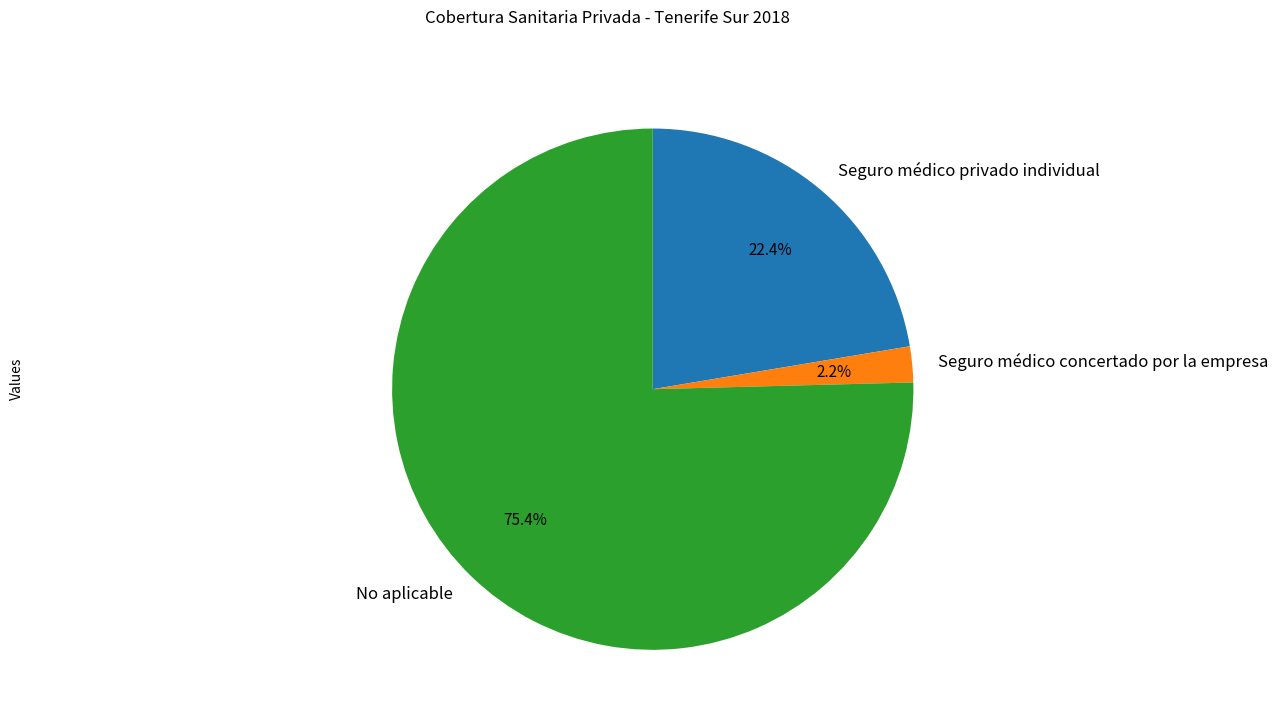

What percentage is the No aplicable slice, to the nearest percent?

75%